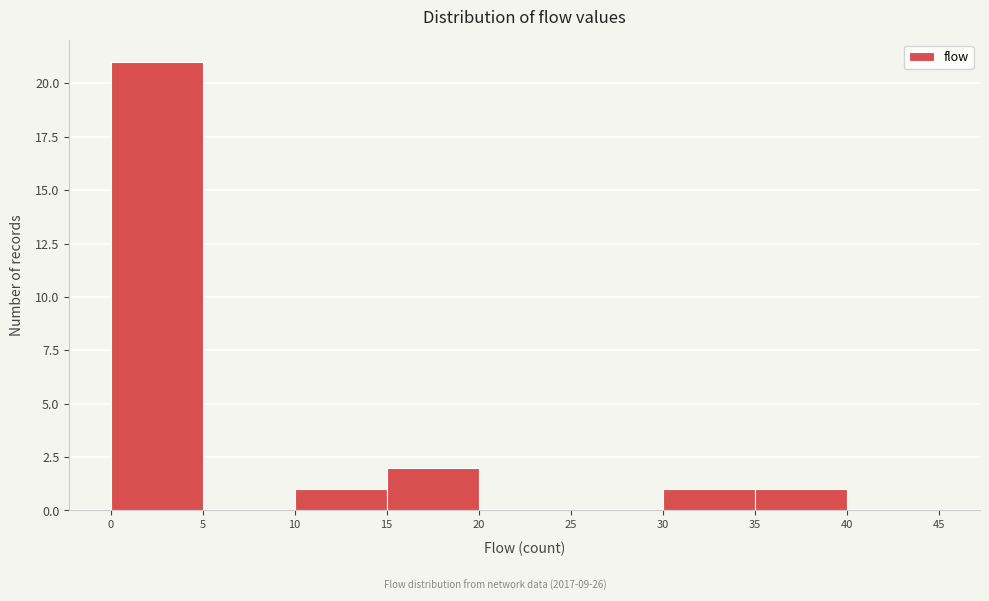

Reading left to right, list every bar in this chart as the range it spans on the x-axis followed by its height. The values are not printed on the chart, so give them approximately, as read against the axis.

0 to 5: 21
5 to 10: 0
10 to 15: 1
15 to 20: 2
20 to 25: 0
25 to 30: 0
30 to 35: 1
35 to 40: 1
40 to 45: 0